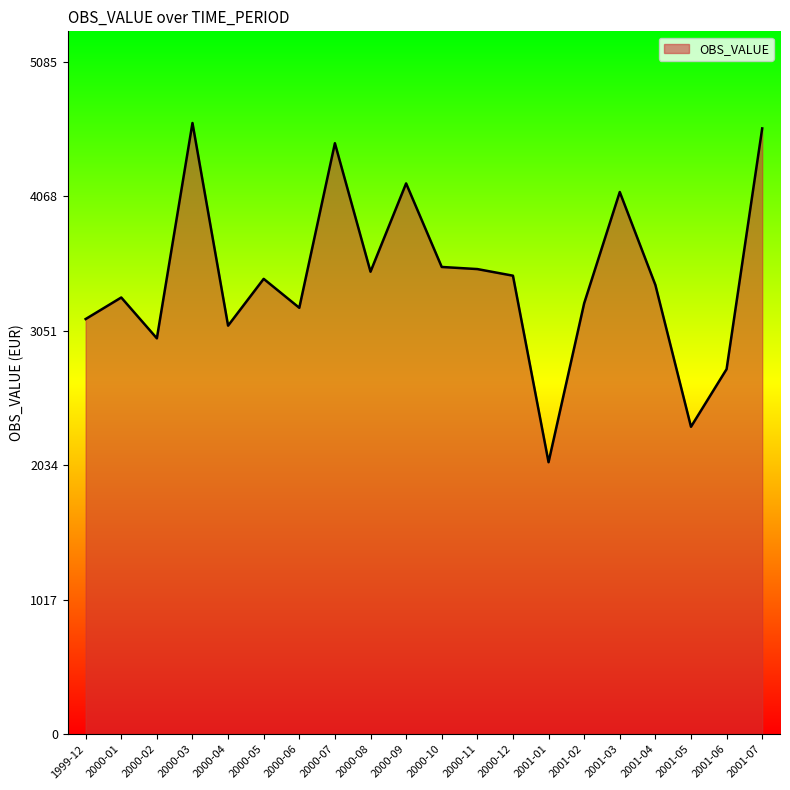

What is the smallest value displayed?

2057